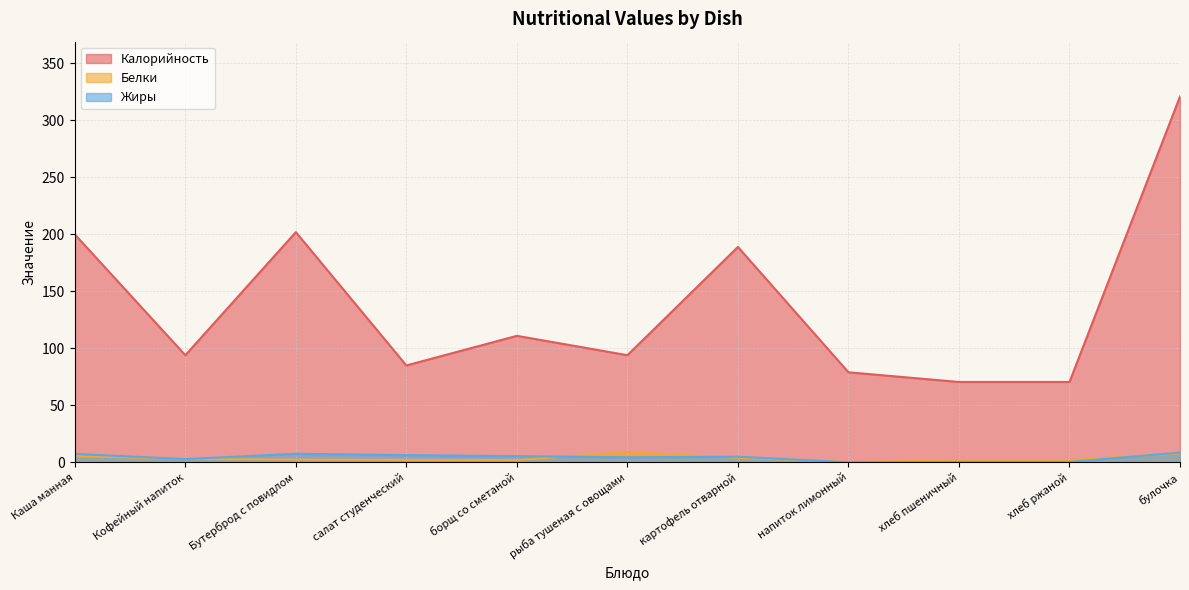

What are all the series names shown in the legend?

Калорийность, Белки, Жиры